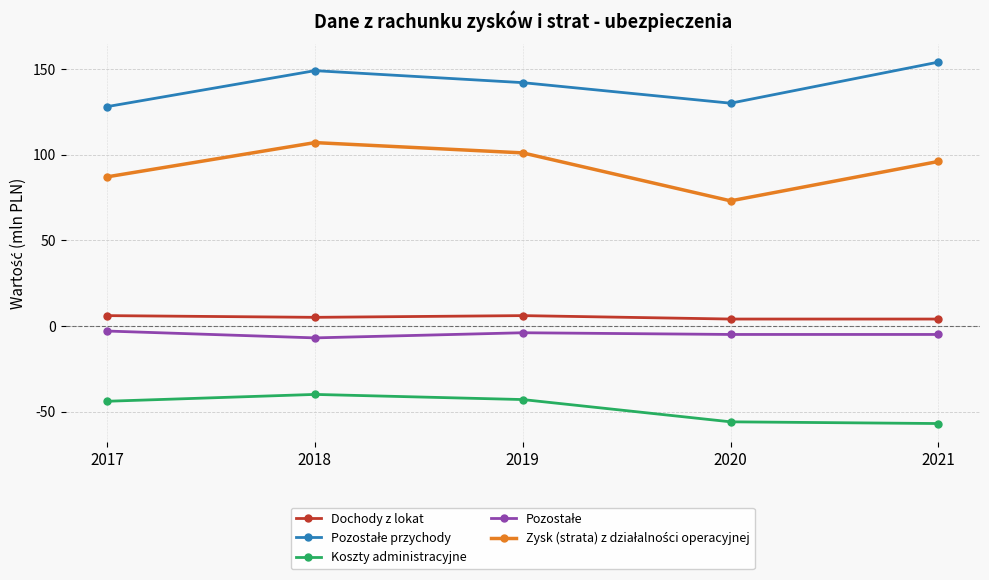

True or false: Koszty administracyjne has a value of -66 at 2019.

False